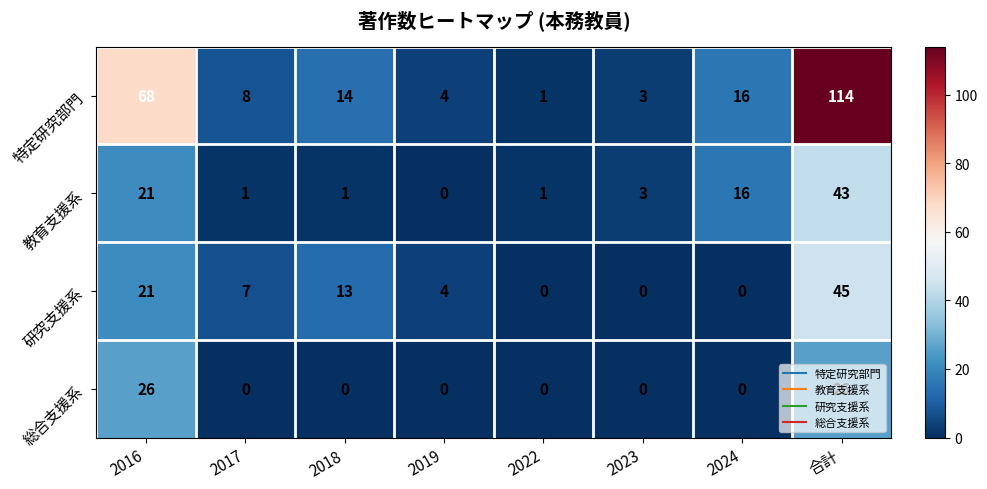

What is the difference between the 研究支援系 values at 2022 and 2016?

21